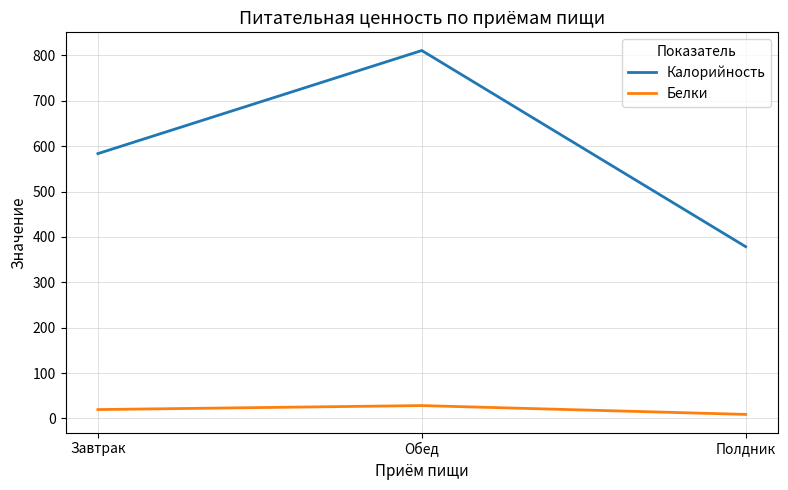

Rank the series at Обед from highest to lowest value.

Калорийность, Белки